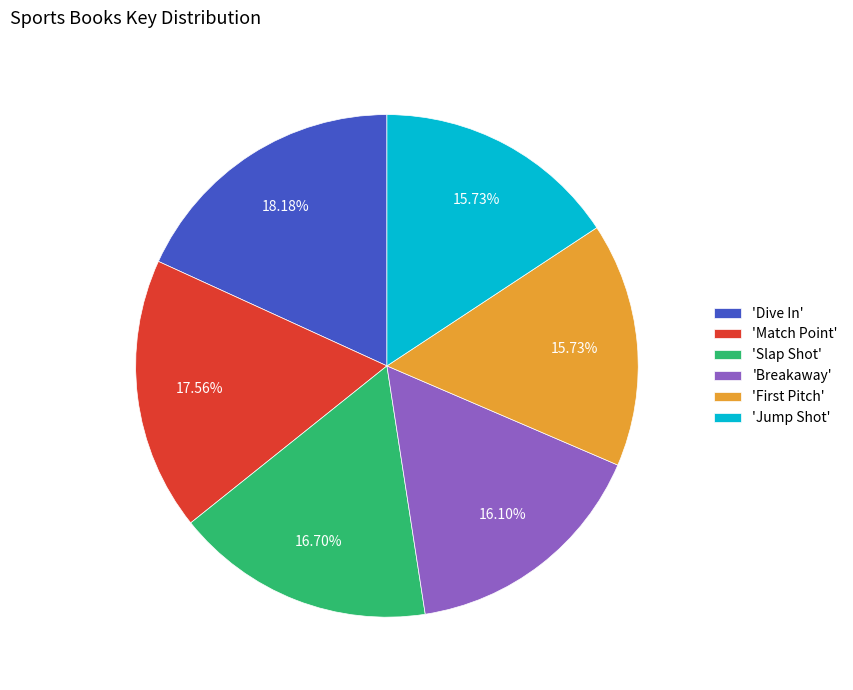

Does 'Slap Shot' account for over 50% of the chart?

No